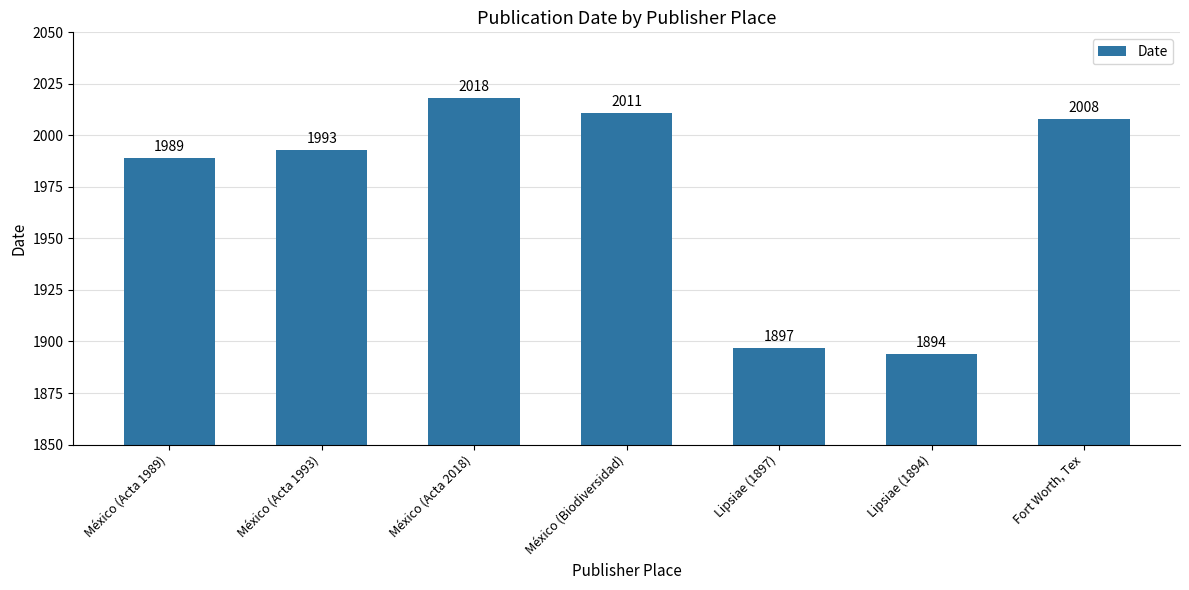

Is it true that the value at México (Acta 1989) is 443?

False